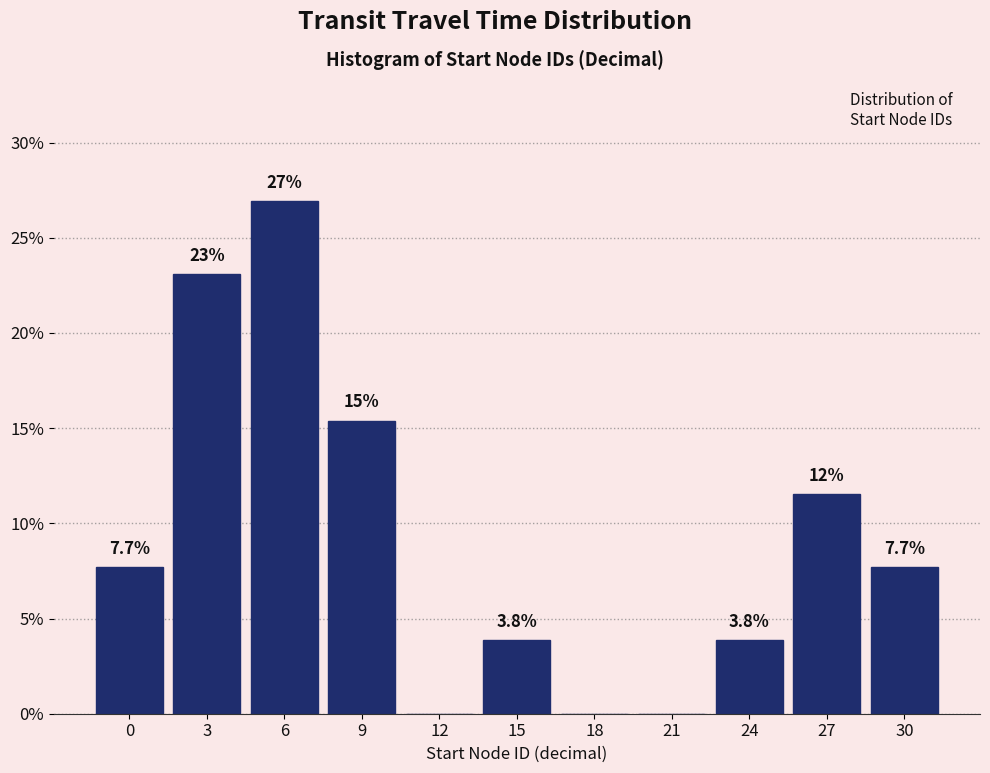

Reading left to right, what are all the values shown in this chart?

0=7.7	3=23.1	6=26.9	9=15.4	12=0.0	15=3.8	18=0.0	21=0.0	24=3.8	27=11.5	30=7.7